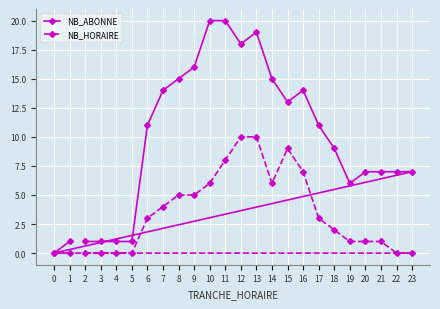

Which series has the largest total across all categories?

NB_ABONNE